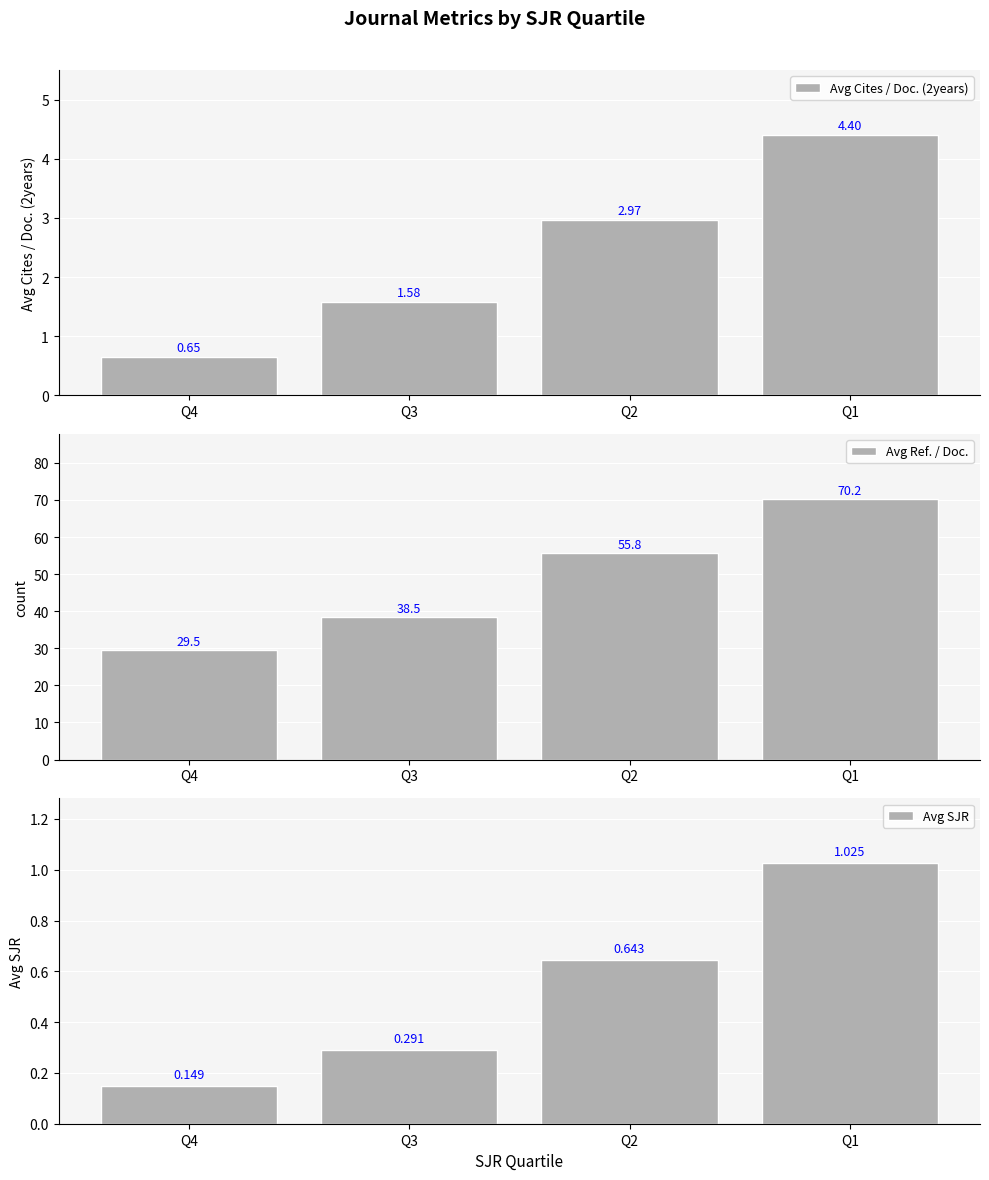

What is the total value across all series at Q2?

59.4